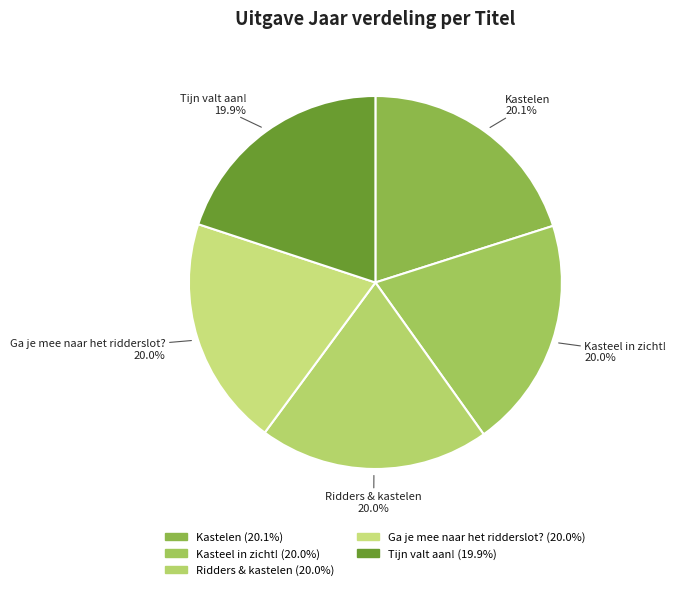

What percentage is the Kasteel in zicht! slice, to the nearest percent?

20%